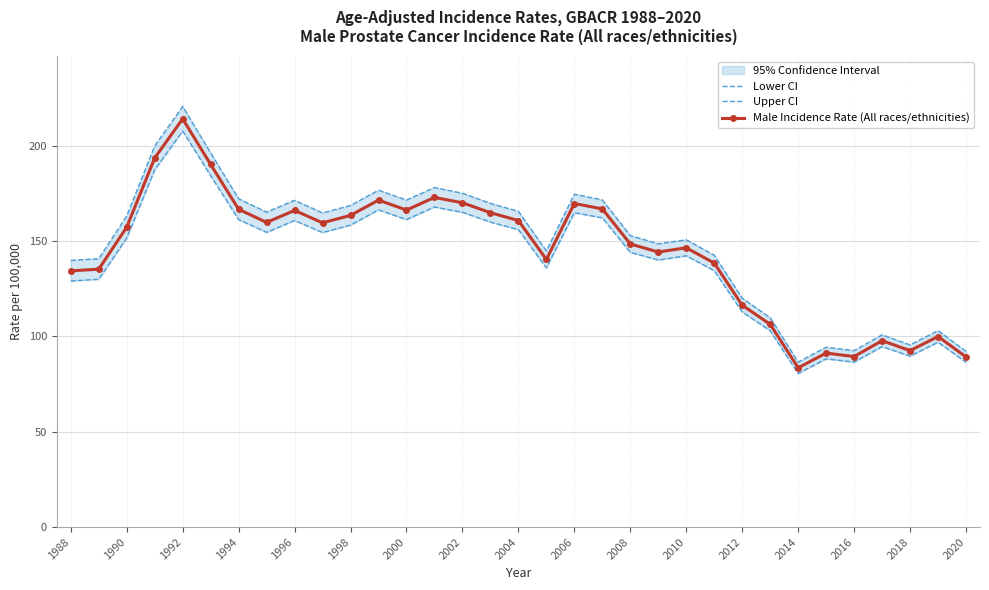

The value of Male Incidence Rate (All races/ethnicities) at 2004 is 160.7. True or false?

True